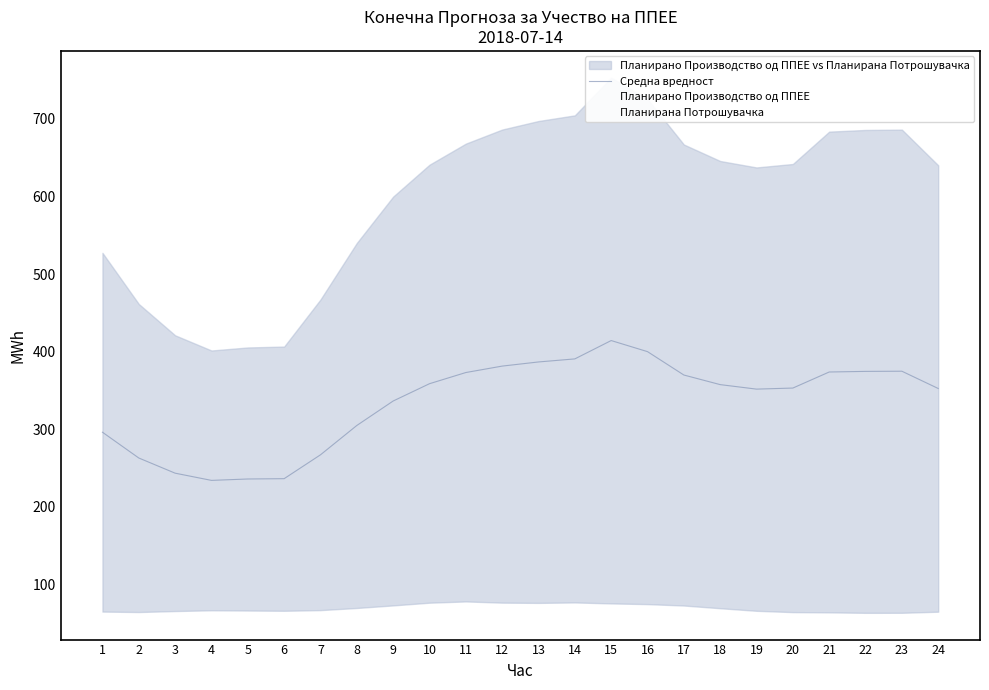

What is the value of the 5th point from the left?

235.7